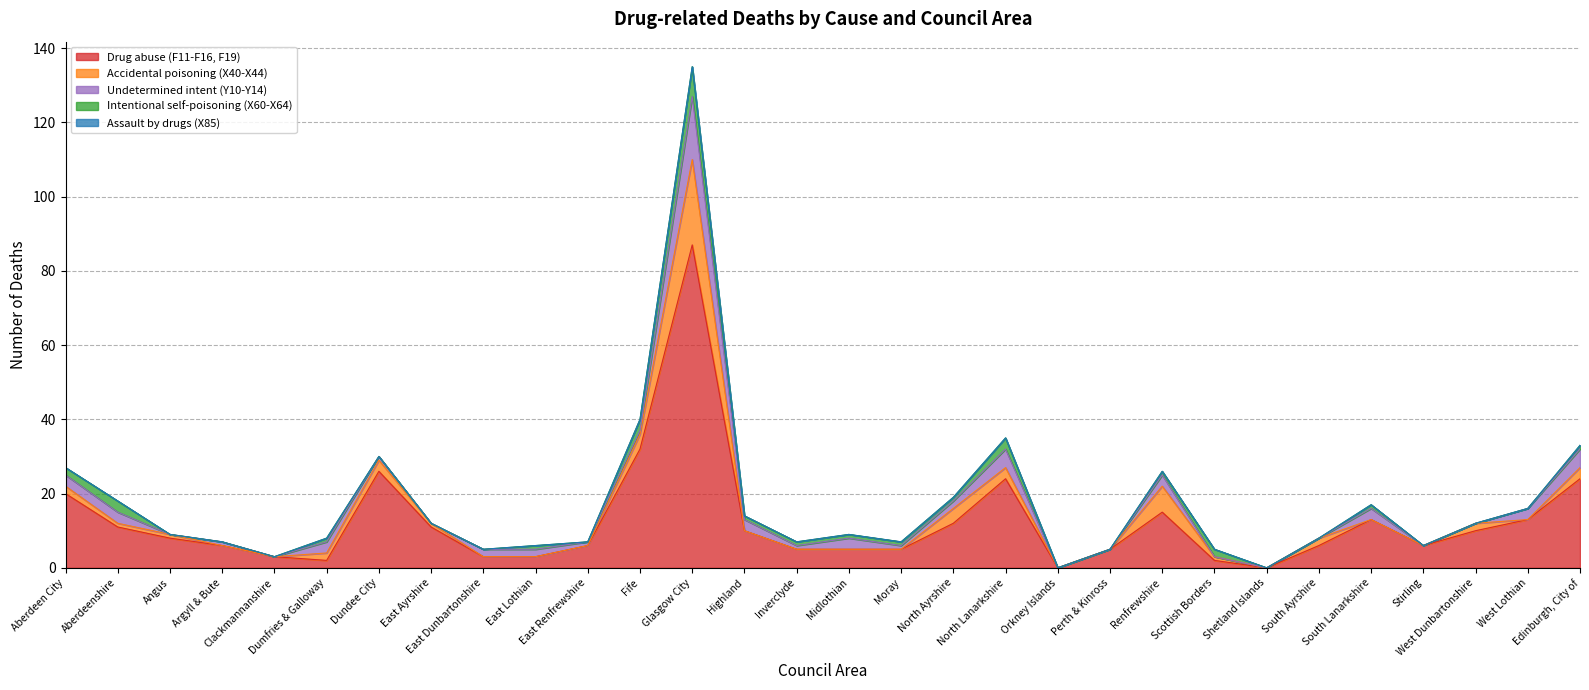

True or false: Intentional self-poisoning (X60-X64) has more than 1 points higher than both neighbors.

True